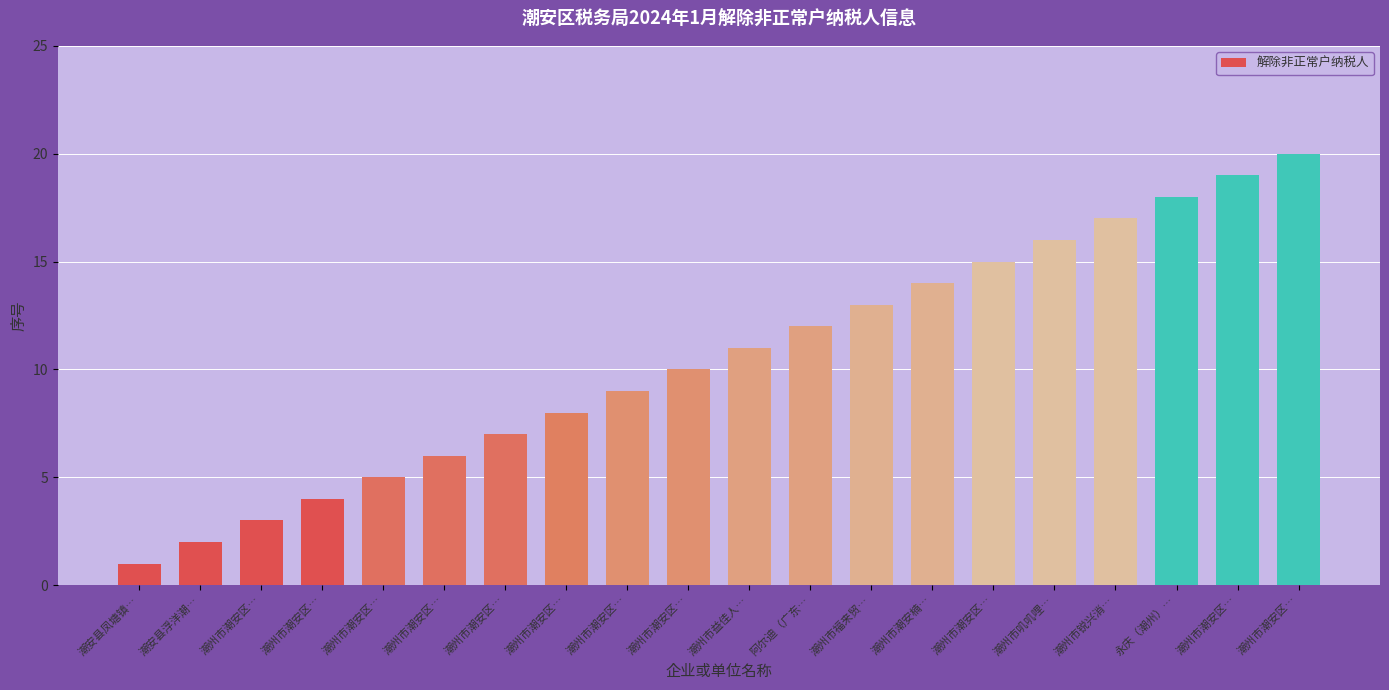

List the labels in order of value, smallest first.

潮安县凤塘镇…, 潮安县浮洋潮…, 潮州市潮安区…, 潮州市潮安区…, 潮州市潮安区…, 潮州市潮安区…, 潮州市潮安区…, 潮州市潮安区…, 潮州市潮安区…, 潮州市潮安区…, 潮州市益佳人…, 阿尔迪（广东…, 潮州市福来贸…, 潮州市潮安楠…, 潮州市潮安区…, 潮州市叽叽哩…, 潮州市锐兴消…, 永庆（潮州）…, 潮州市潮安区…, 潮州市潮安区…